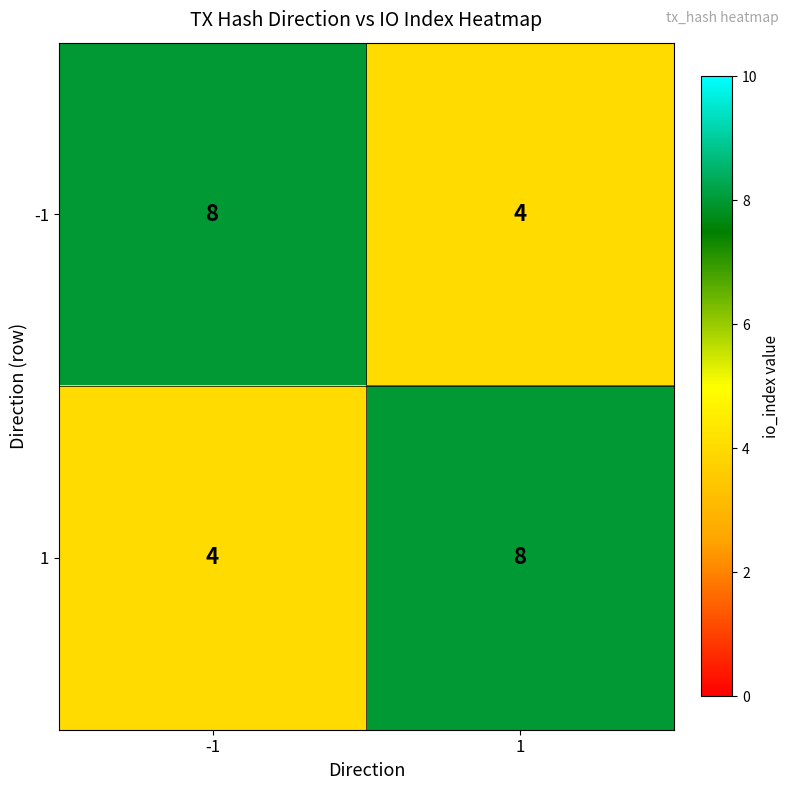

At 1, list the series in order from smallest to largest.

-1, 1